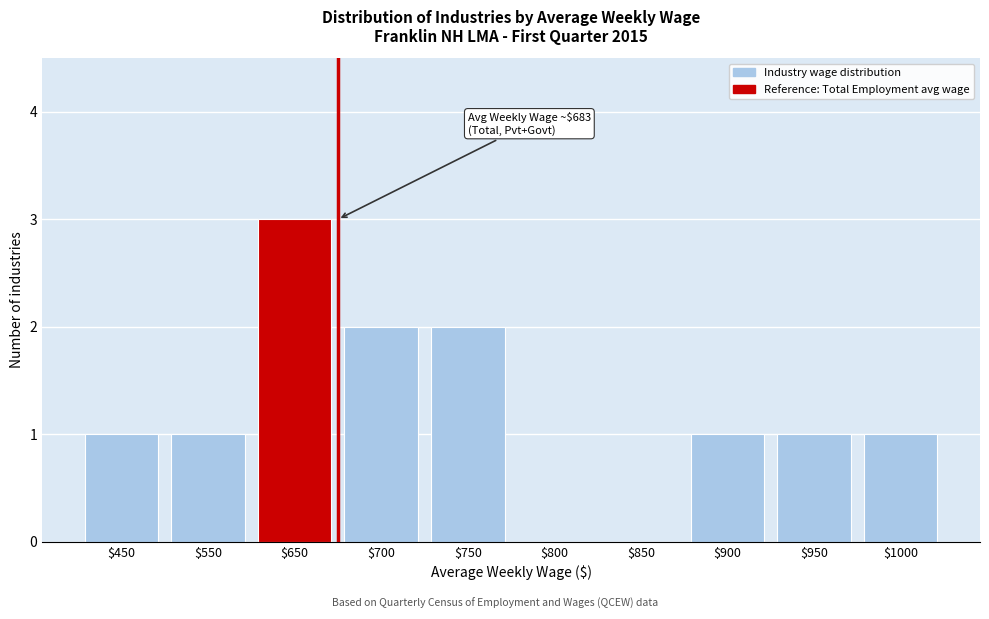

The chart shows a value of 1 at $850. True or false?

False